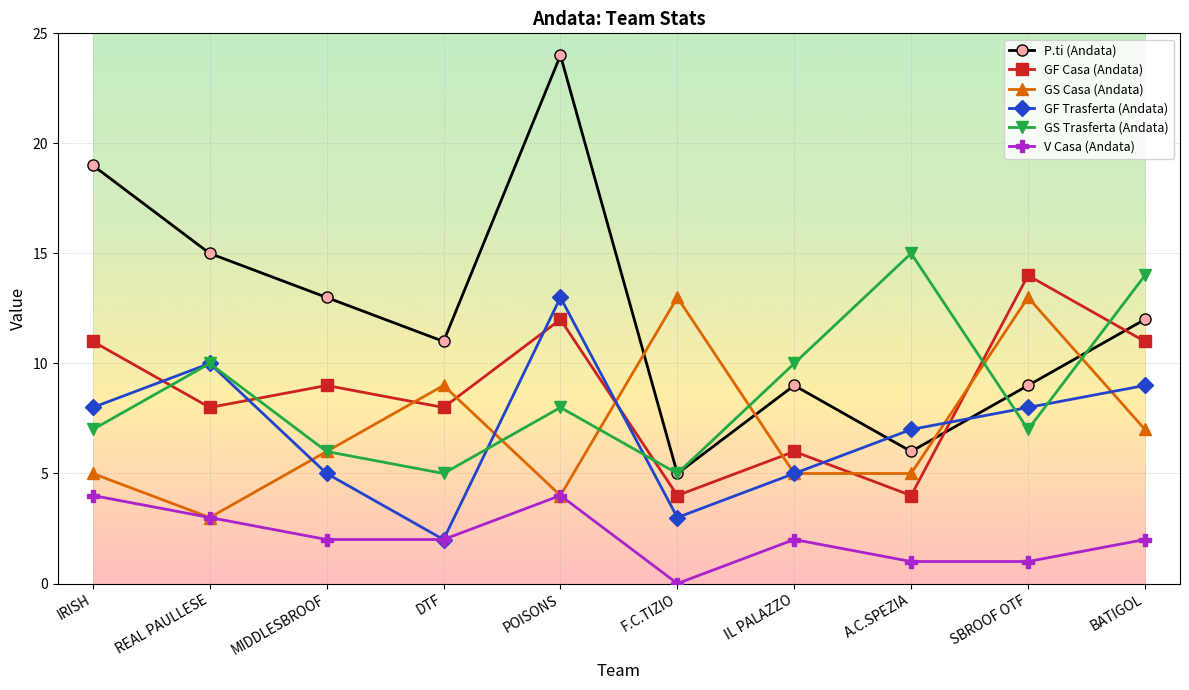

True or false: GS Trasferta (Andata) and GS Casa (Andata) cross at least once.

True